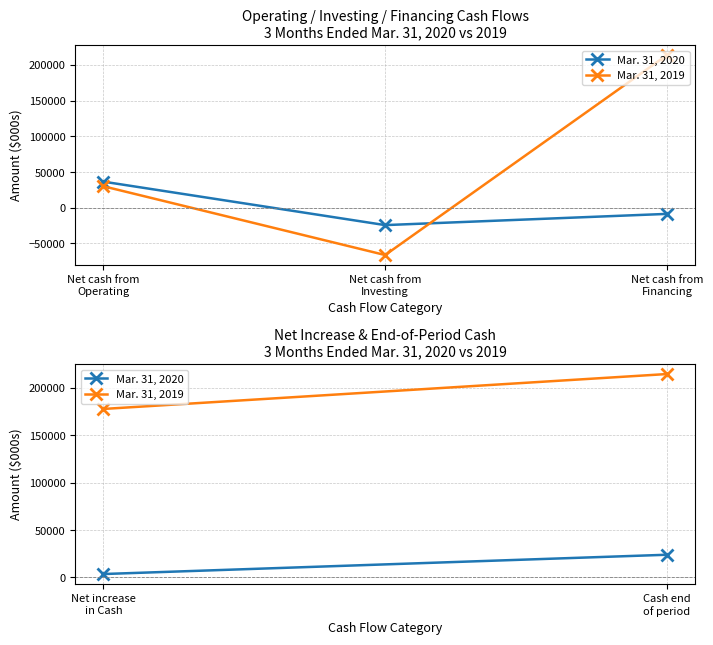

Is the value of Mar. 31, 2019 at Net cash from
Operating greater than the value of Mar. 31, 2020 at Net cash from
Investing?

Yes